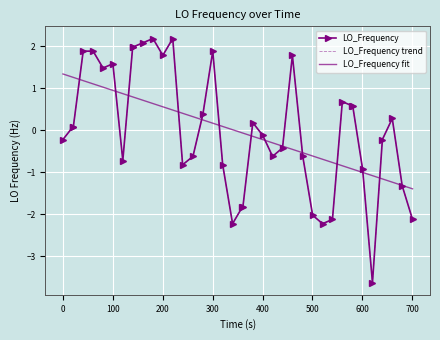

What is the maximum value shown in the chart?

2.2